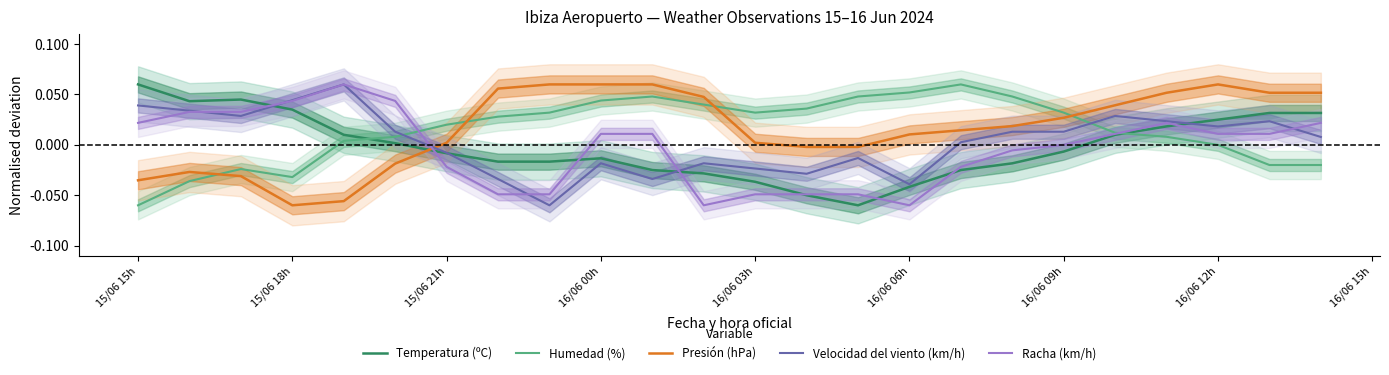

What is the maximum value shown in the chart?

0.1